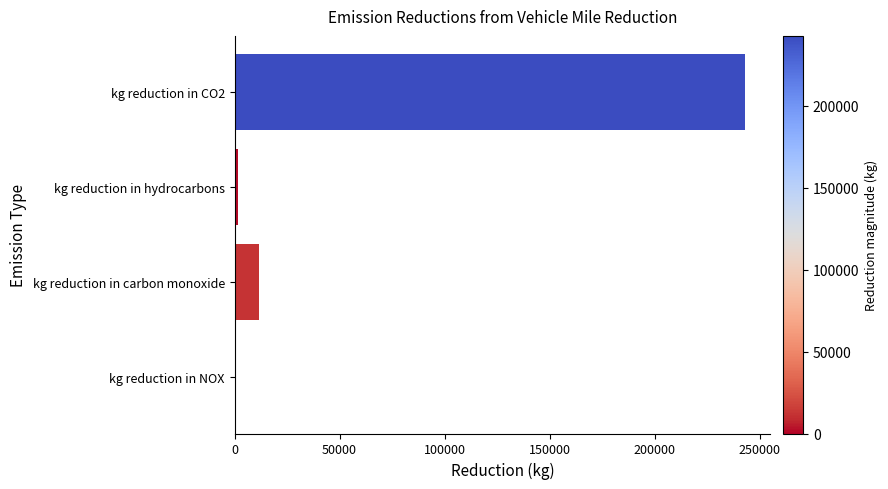

Count the number of data series in this chart.

1